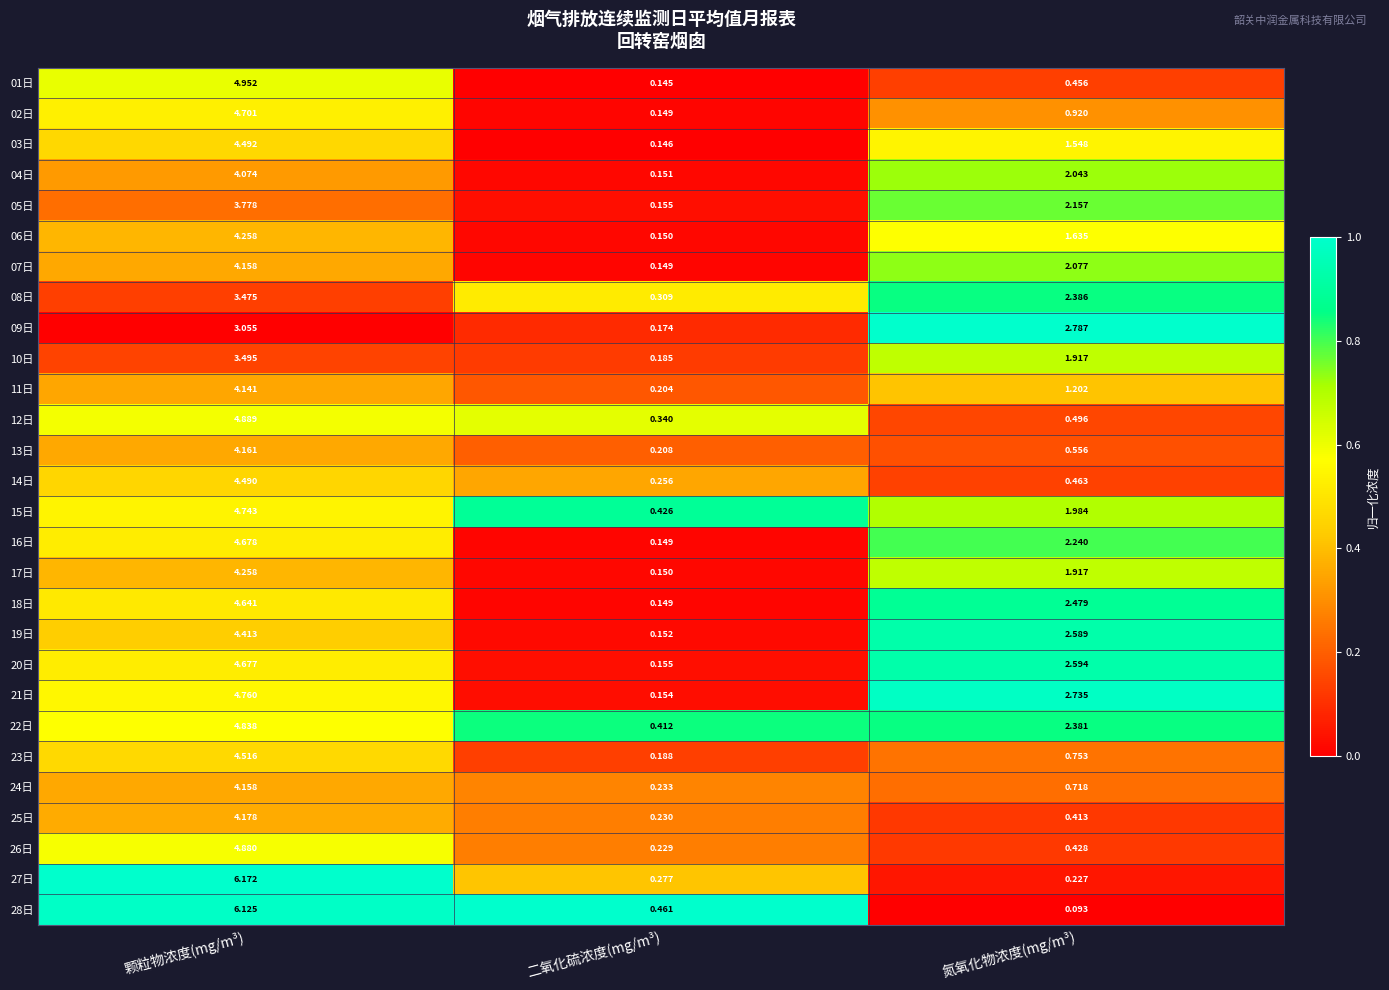

At which label does 05日 reach its peak?

颗粒物浓度(mg/m³)